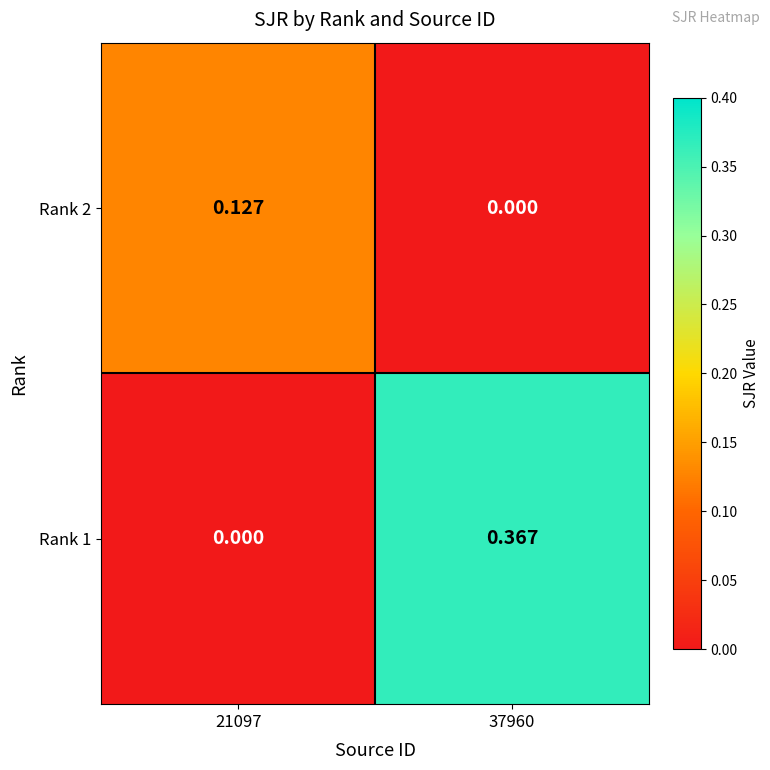

Count the number of categories in the chart.

2